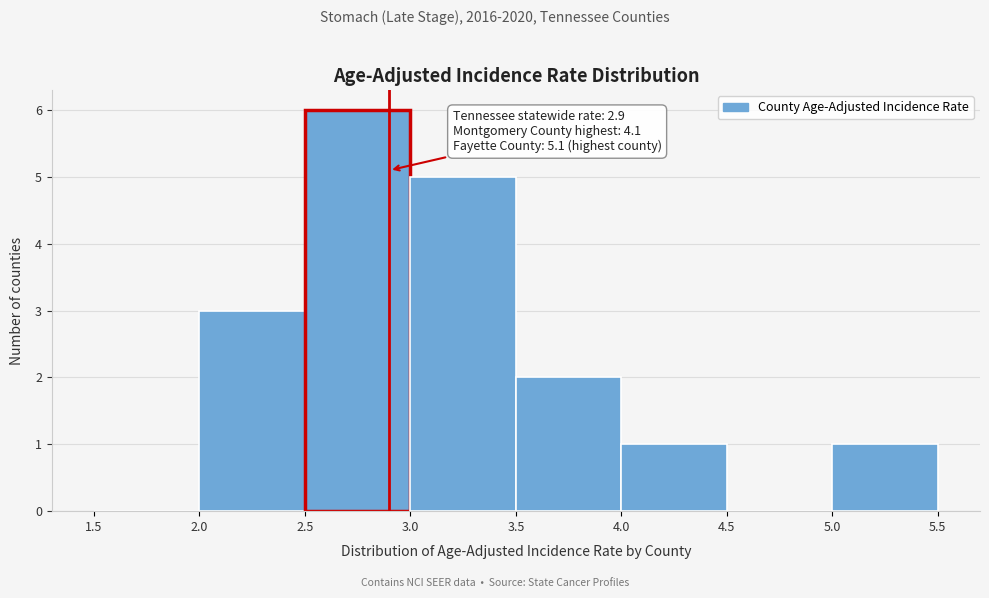

Which range on the x-axis has the tallest bar?

2.5 to 3.0